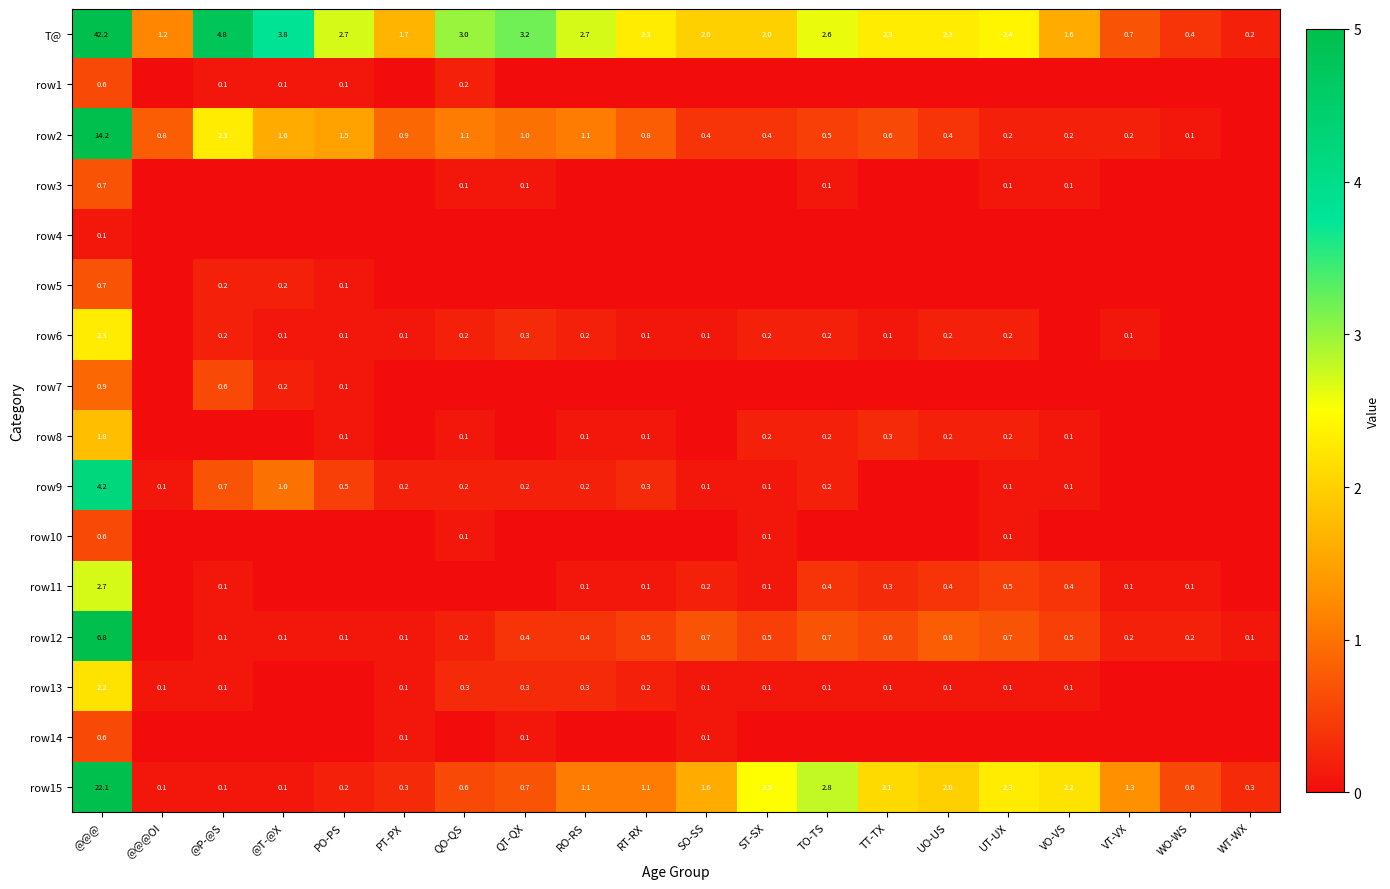

What is the total value across all series at @@@?

102.7